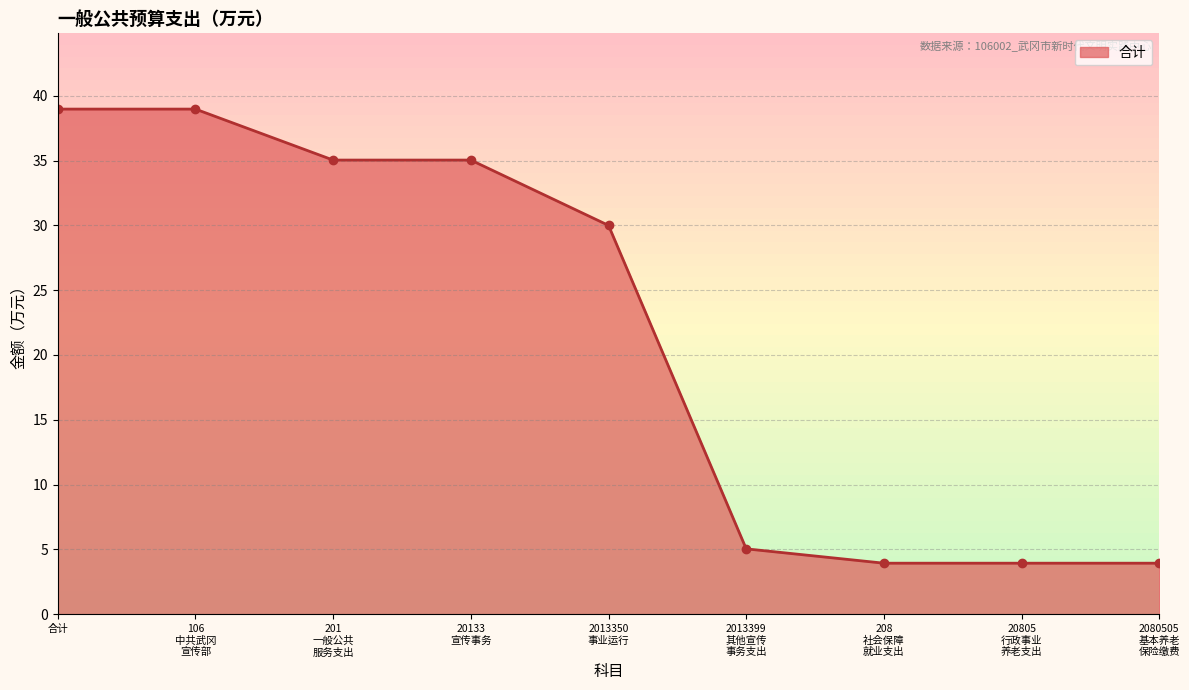

The chart shows a value of 39.0 at 合计. True or false?

True